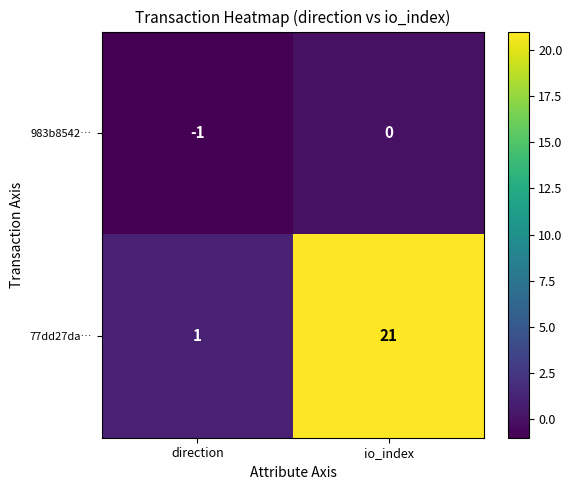

Rank the series by their average value, from highest to lowest.

77dd27da…, 983b8542…